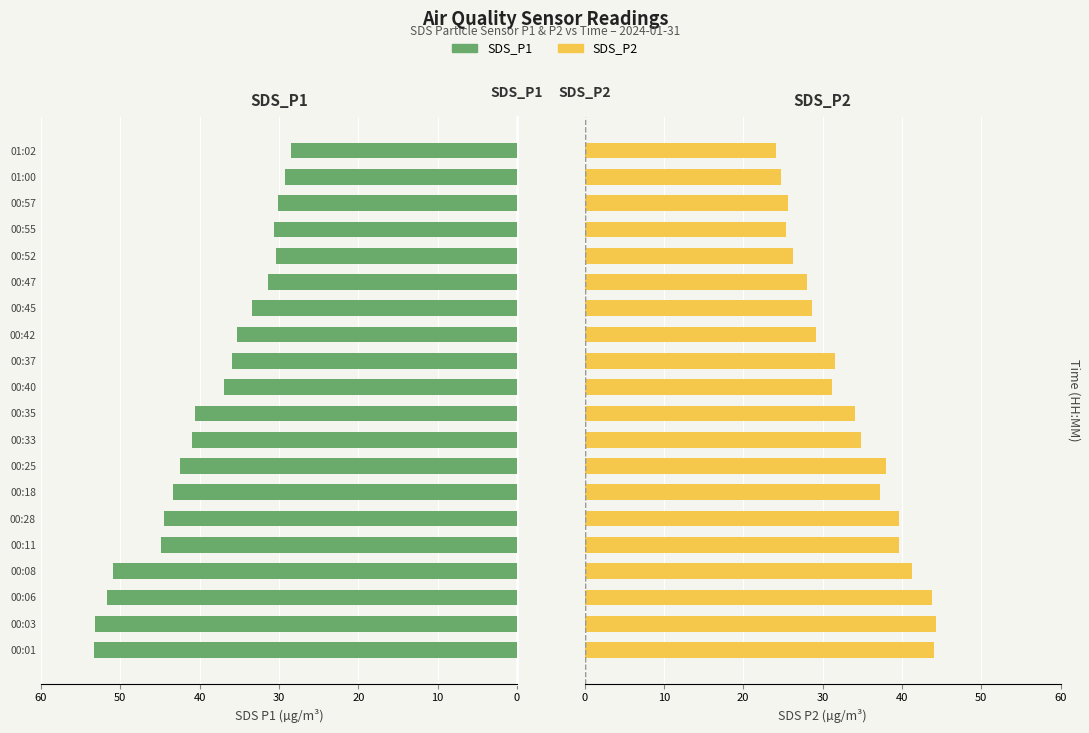

How many categories are shown in the chart?

20